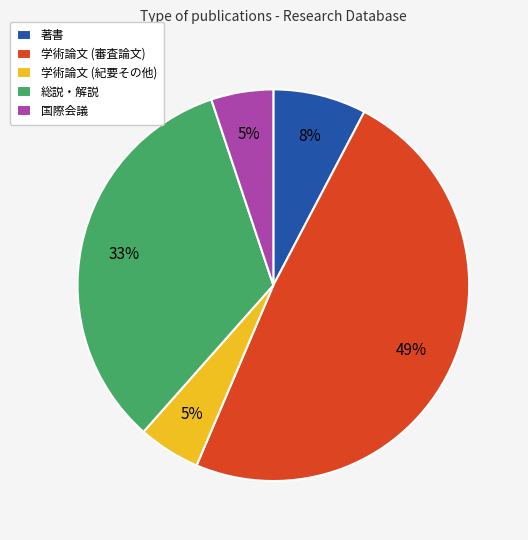

Which has a higher value, 学術論文 (紀要その他) or 学術論文 (審査論文)?

学術論文 (審査論文)